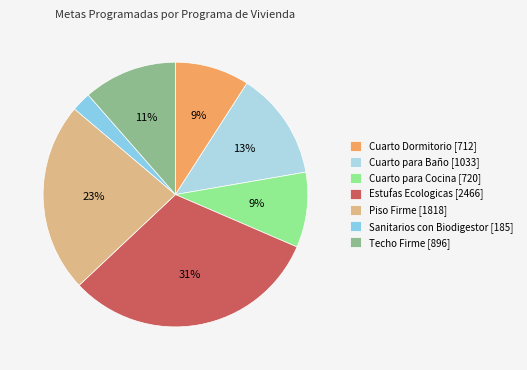

To the nearest percent, what is the difference between the Cuarto para Baño and Cuarto para Cocina slice percentages?

4%